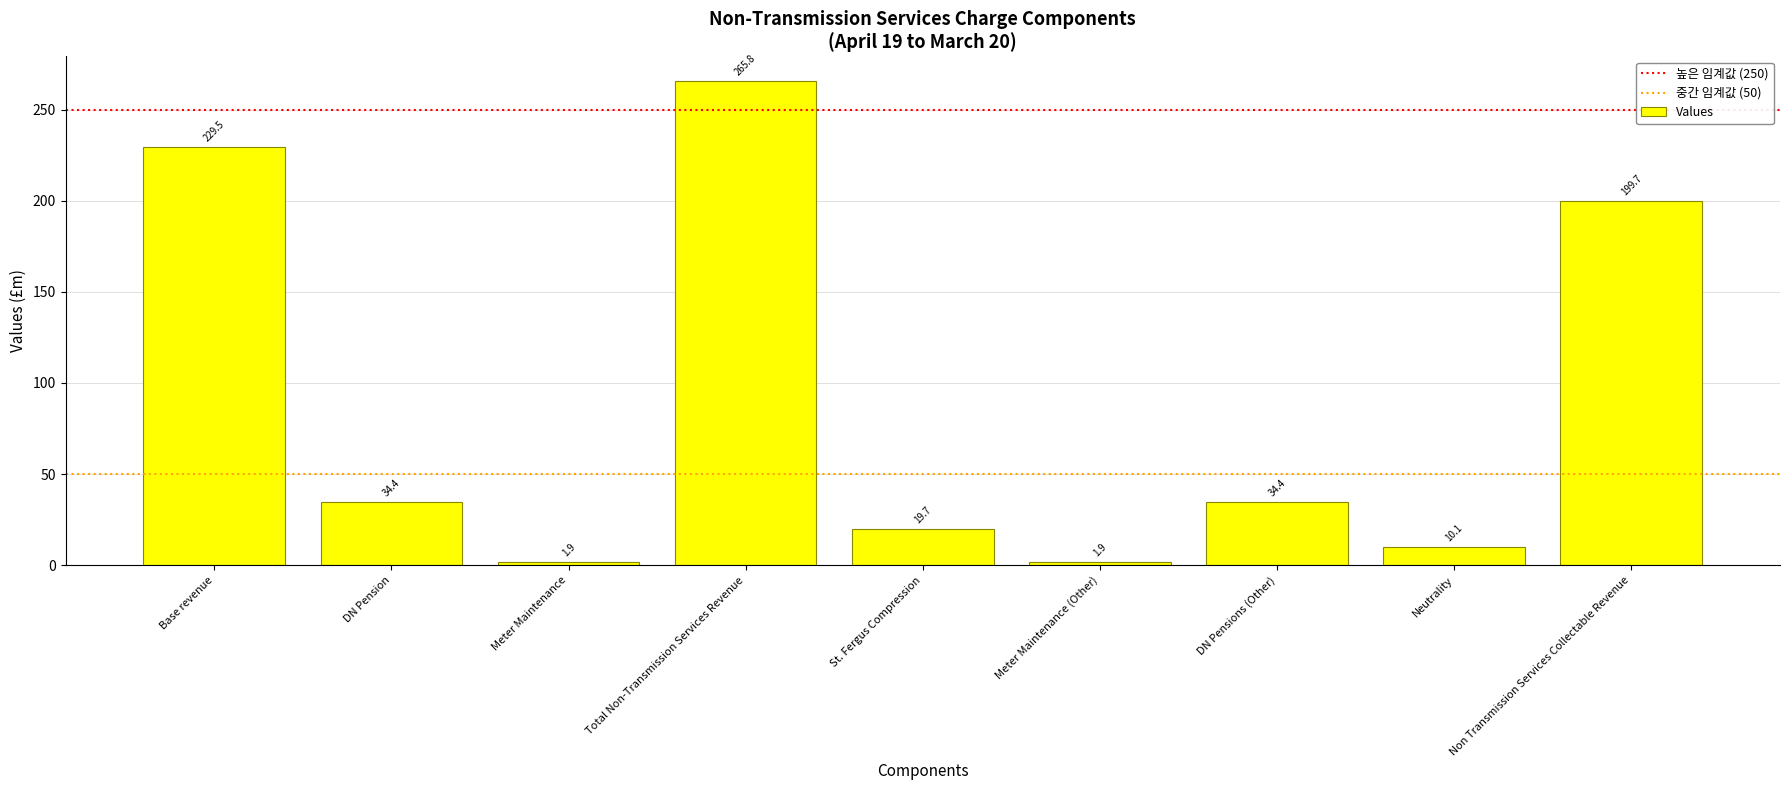

What is the maximum value shown in the chart?

265.8